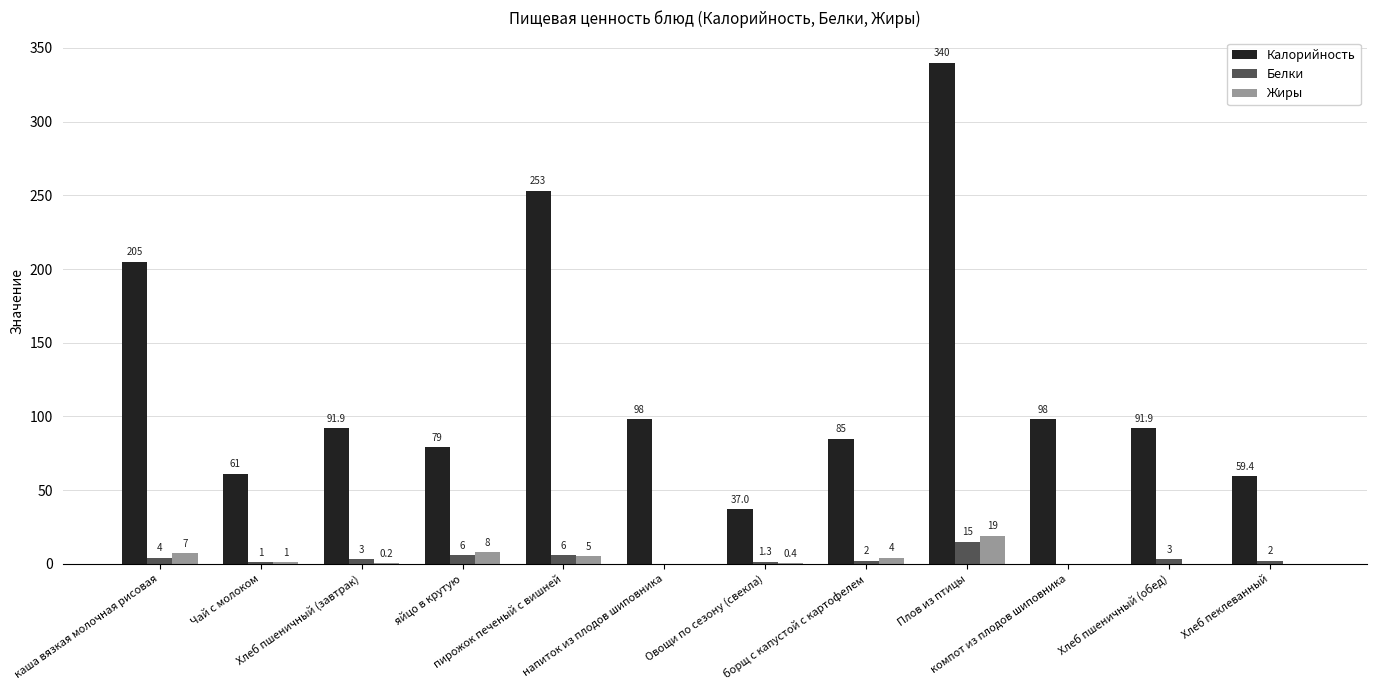

What is the highest value of the Белки series?

15.0